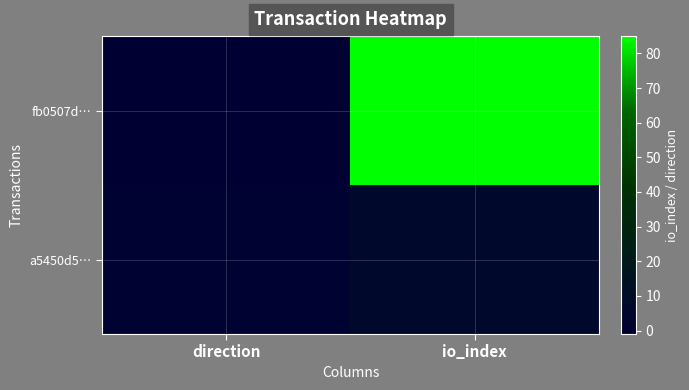

Reading right to left, list all the values displayed in this chart.

fb0507d…: io_index=85	direction=-1
a5450d5…: io_index=6	direction=1